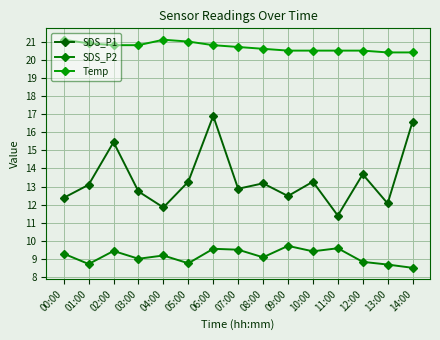

Rank the series by their maximum value, from highest to lowest.

Temp, SDS_P1, SDS_P2